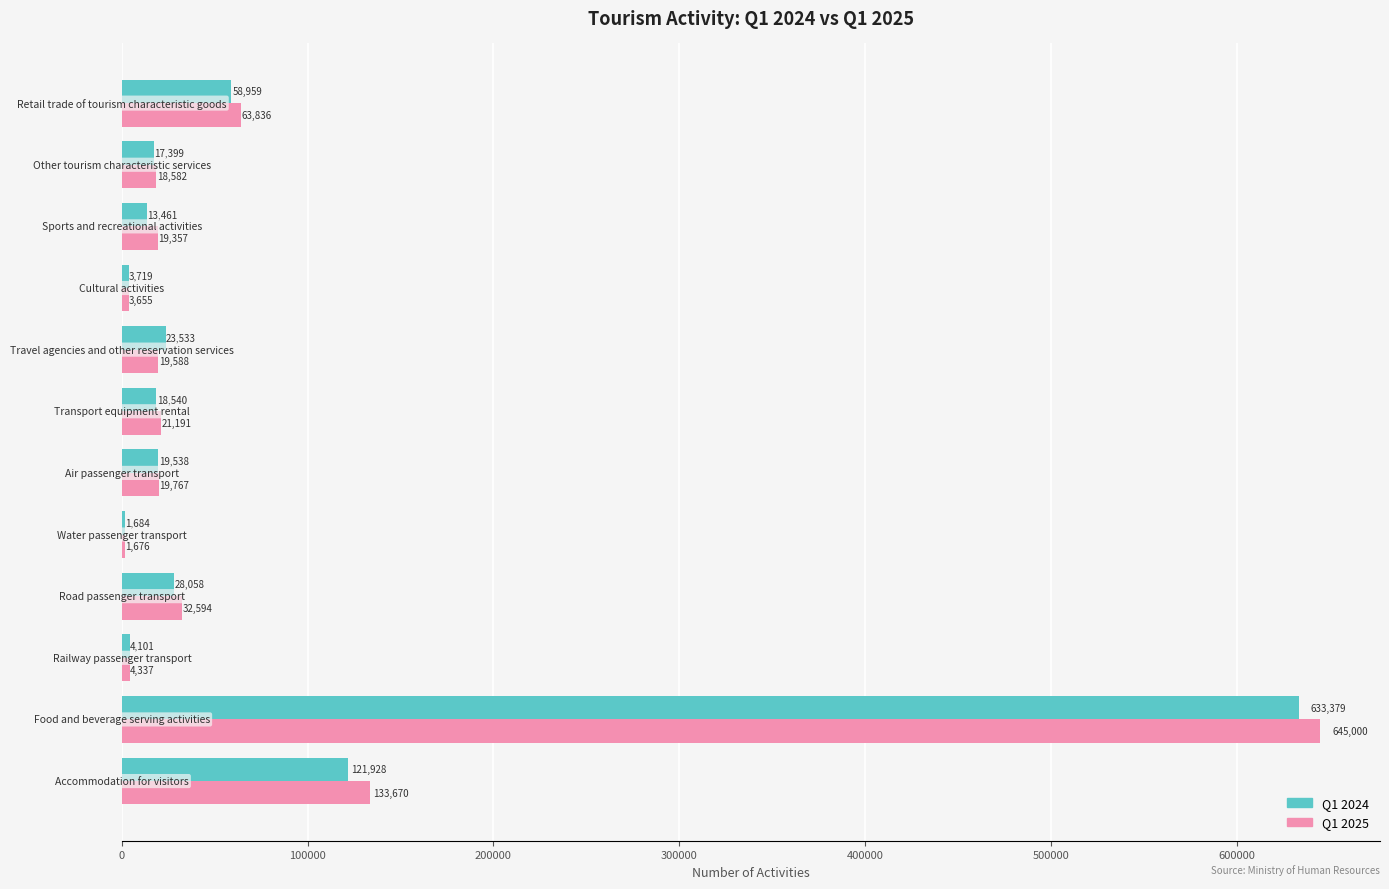

What is the greatest value displayed?

645000